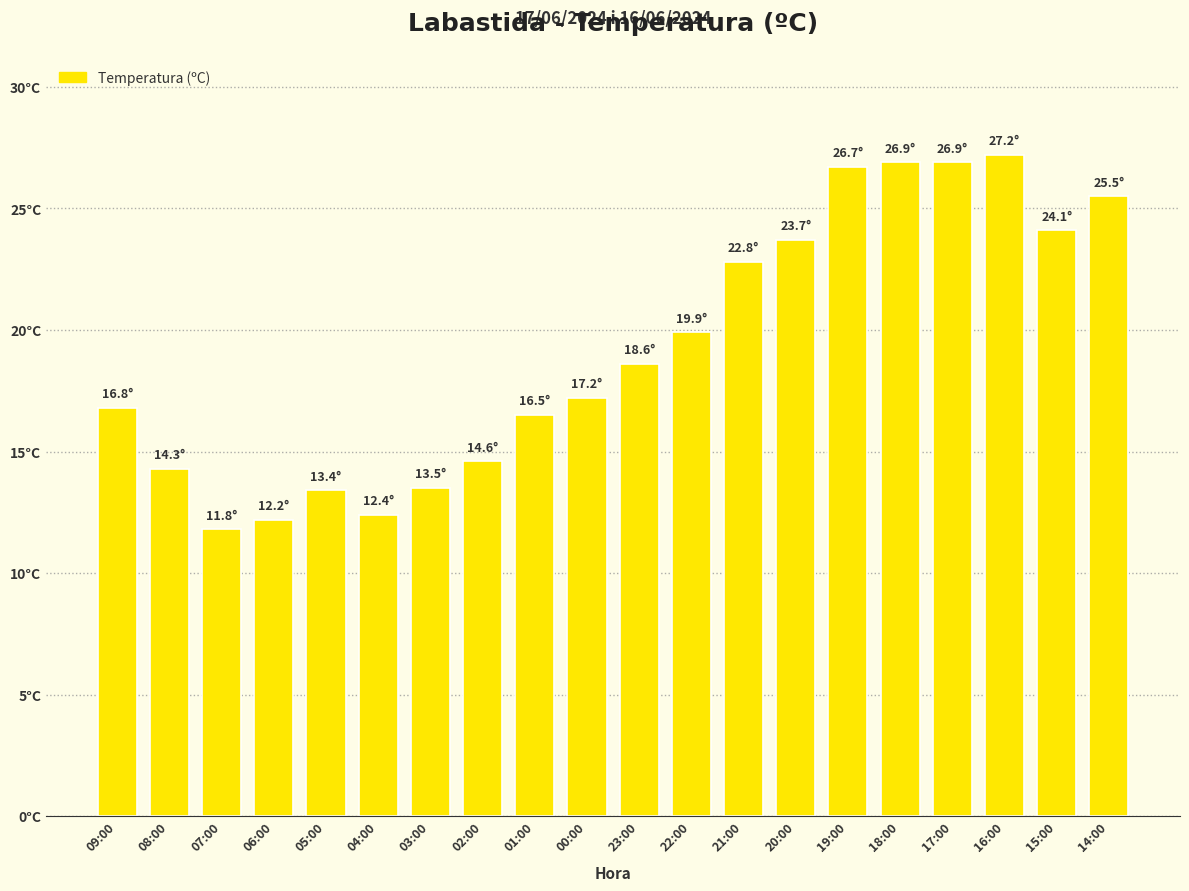

Rank the categories by value from lowest to highest.

07:00, 06:00, 04:00, 05:00, 03:00, 08:00, 02:00, 01:00, 09:00, 00:00, 23:00, 22:00, 21:00, 20:00, 15:00, 14:00, 19:00, 18:00, 17:00, 16:00